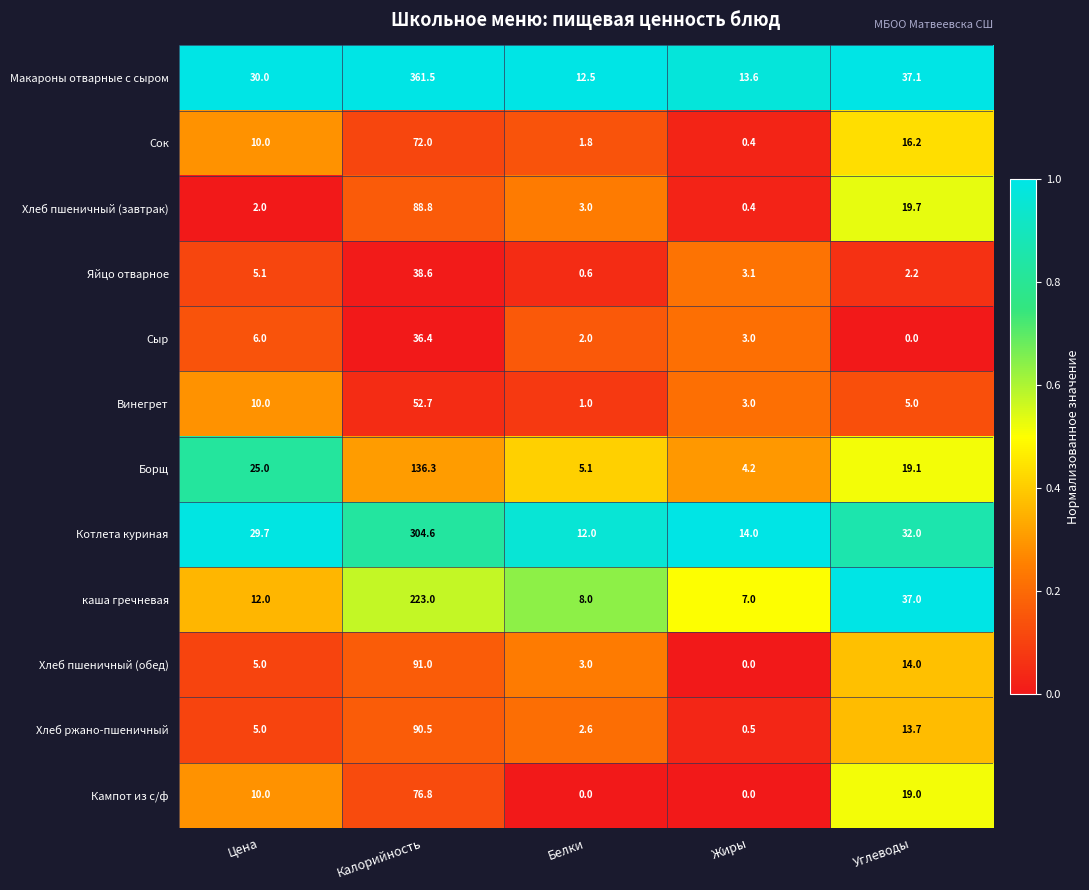

True or false: Хлеб ржано-пшеничный has a value of 13.7 at Углеводы.

True